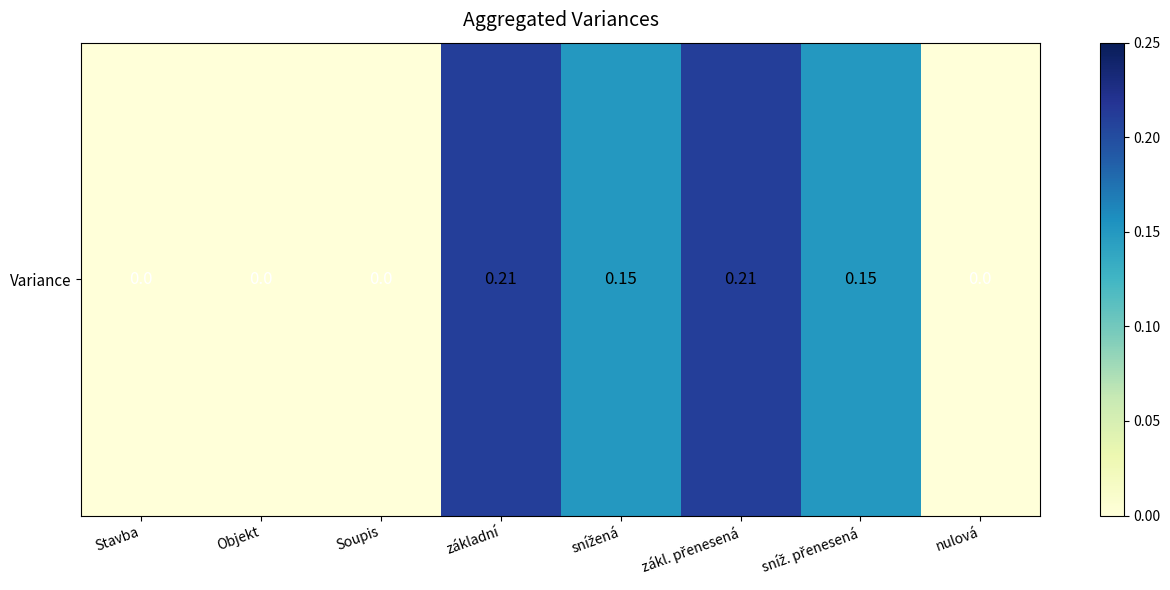

What is the greatest value displayed?

0.2